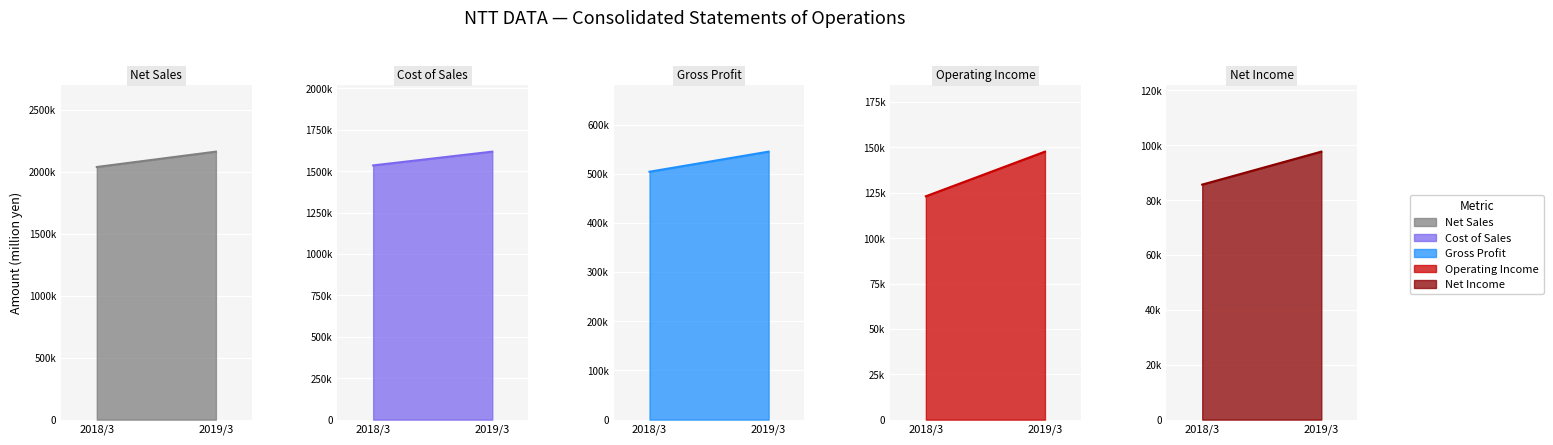

Reading left to right, list all the values displayed in this chart.

Net Sales: 2039690	2163625
Cost of Sales: 1535535	1618636
Gross Profit: 504155	544988
Operating Income: 123120	147716
Net Income: 85691	97704